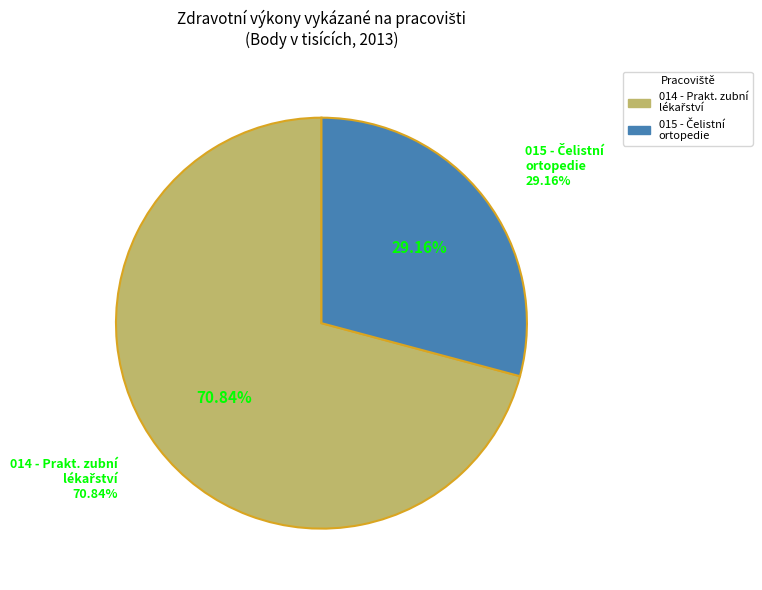

What is the largest slice in the pie chart?

014 - Pracoviště praktického zubního lékařství